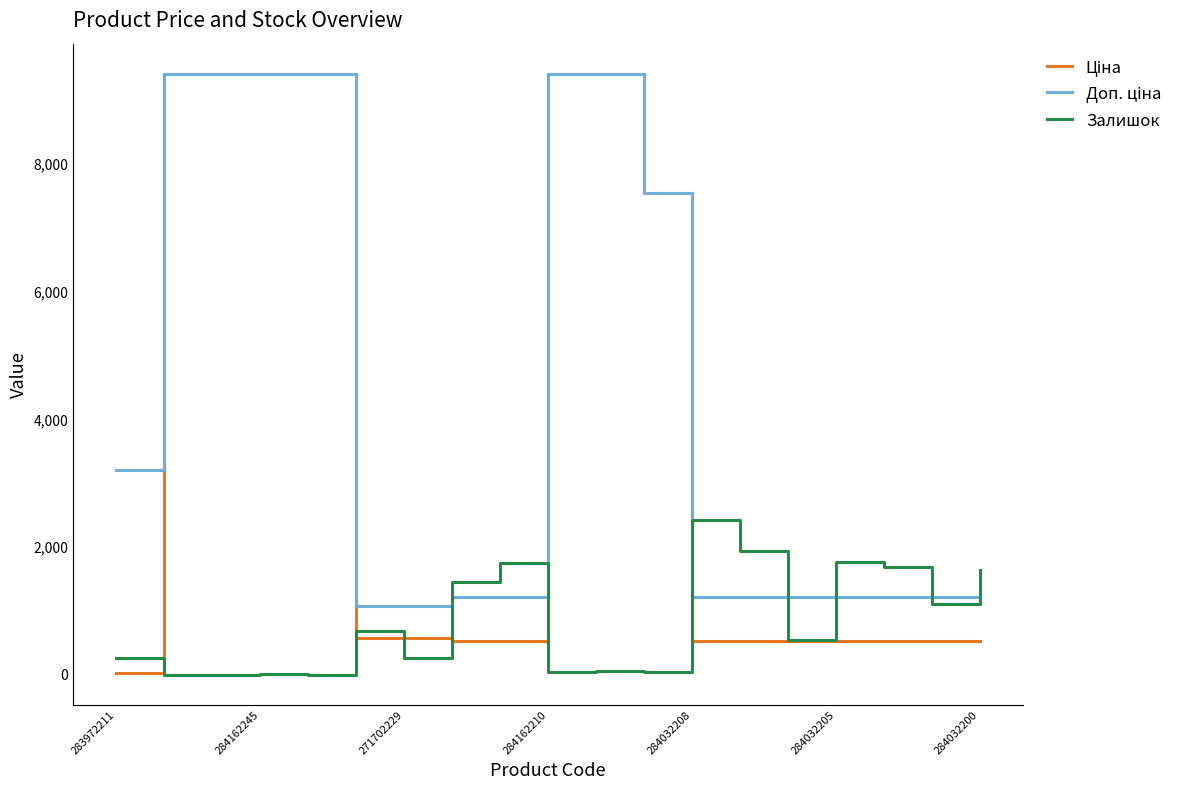

What is the greatest value displayed?

9416.9